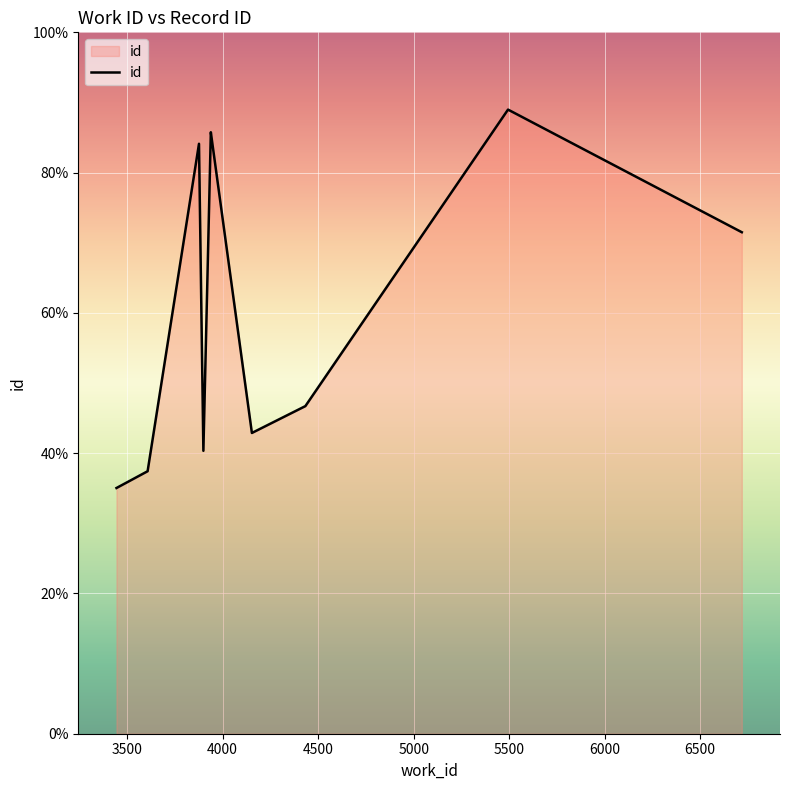

Approximately how many times larger is the value at 6718 compared to 3876?

0.9